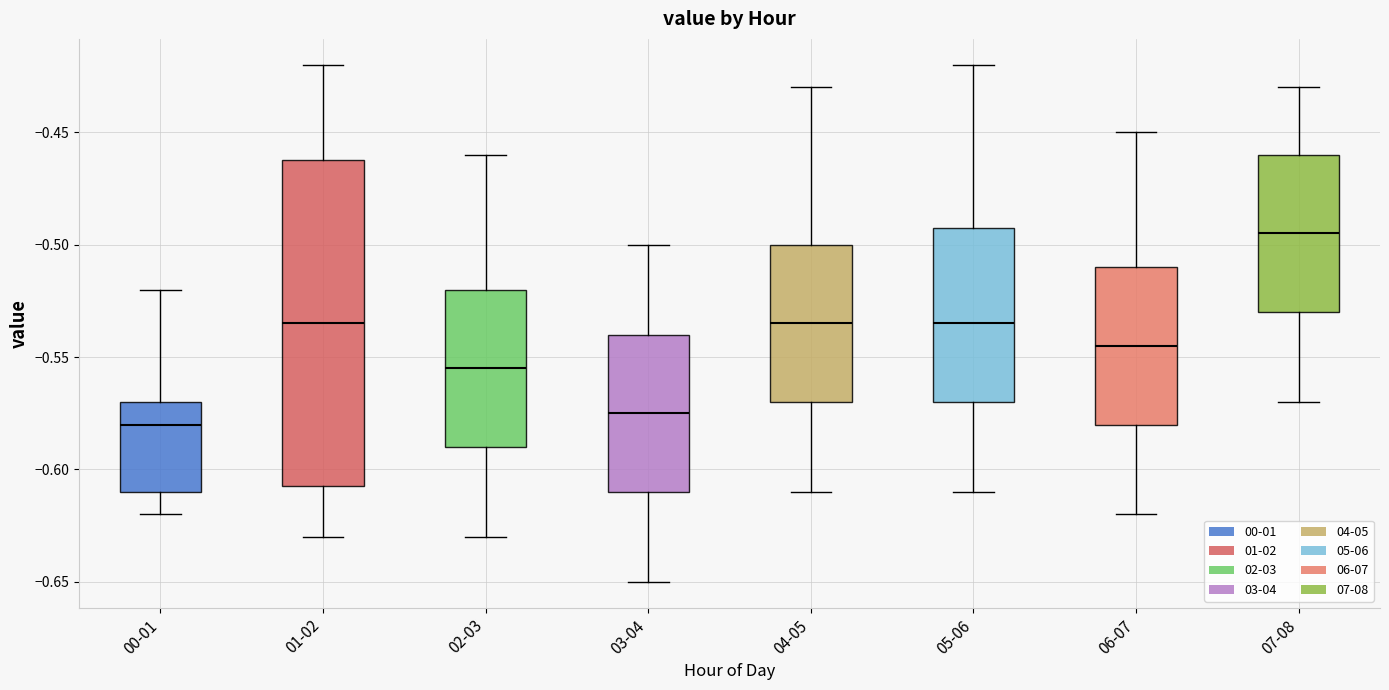

Reading left to right, read every box against the y-axis: the position of its median line, the range the box covers, and the ends of its whiskers. The values are not printed on the chart, so give them approximately, as read against the axis.

00-01: median -0.580, box -0.610 to -0.570, whiskers -0.620 to -0.520
01-02: median -0.535, box -0.605 to -0.460, whiskers -0.630 to -0.420
02-03: median -0.555, box -0.590 to -0.520, whiskers -0.630 to -0.460
03-04: median -0.575, box -0.610 to -0.540, whiskers -0.650 to -0.500
04-05: median -0.535, box -0.570 to -0.500, whiskers -0.610 to -0.430
05-06: median -0.535, box -0.570 to -0.490, whiskers -0.610 to -0.420
06-07: median -0.545, box -0.580 to -0.510, whiskers -0.620 to -0.450
07-08: median -0.495, box -0.530 to -0.460, whiskers -0.570 to -0.430